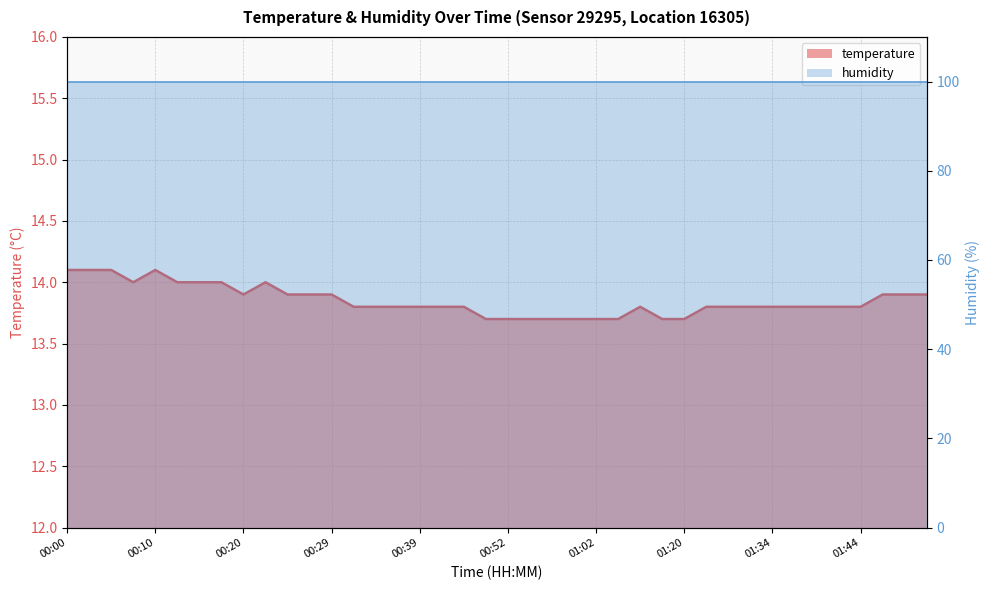

Reading left to right, extract all data points from this chart.

00:00=14.1	00:03=14.1	00:05=14.1	00:07=14.0	00:10=14.1	00:12=14.0	00:15=14.0	00:17=14.0	00:20=13.9	00:22=14.0	00:24=13.9	00:27=13.9	00:29=13.9	00:32=13.8	00:34=13.8	00:37=13.8	00:39=13.8	00:41=13.8	00:47=13.8	00:50=13.7	00:52=13.7	00:55=13.7	00:57=13.7	01:00=13.7	01:02=13.7	01:04=13.7	01:10=13.8	01:15=13.7	01:20=13.7	01:26=13.8	01:29=13.8	01:31=13.8	01:34=13.8	01:37=13.8	01:39=13.8	01:42=13.8	01:44=13.8	01:47=13.9	01:49=13.9	01:52=13.9